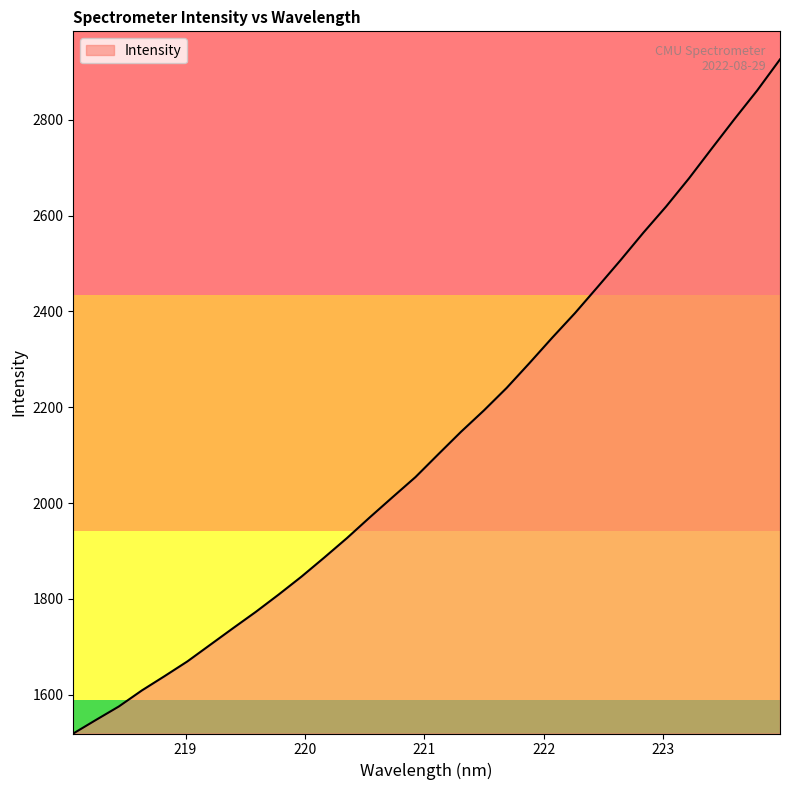

What is the difference between the maximum and minimum values?

1406.7